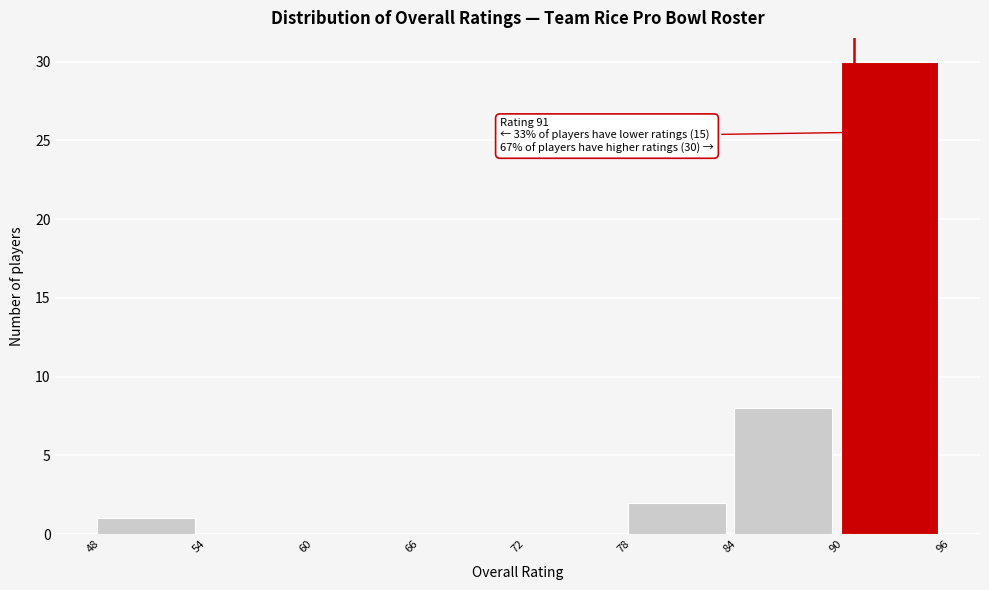

Over which range of the x-axis is the bar tallest?

90 to 96